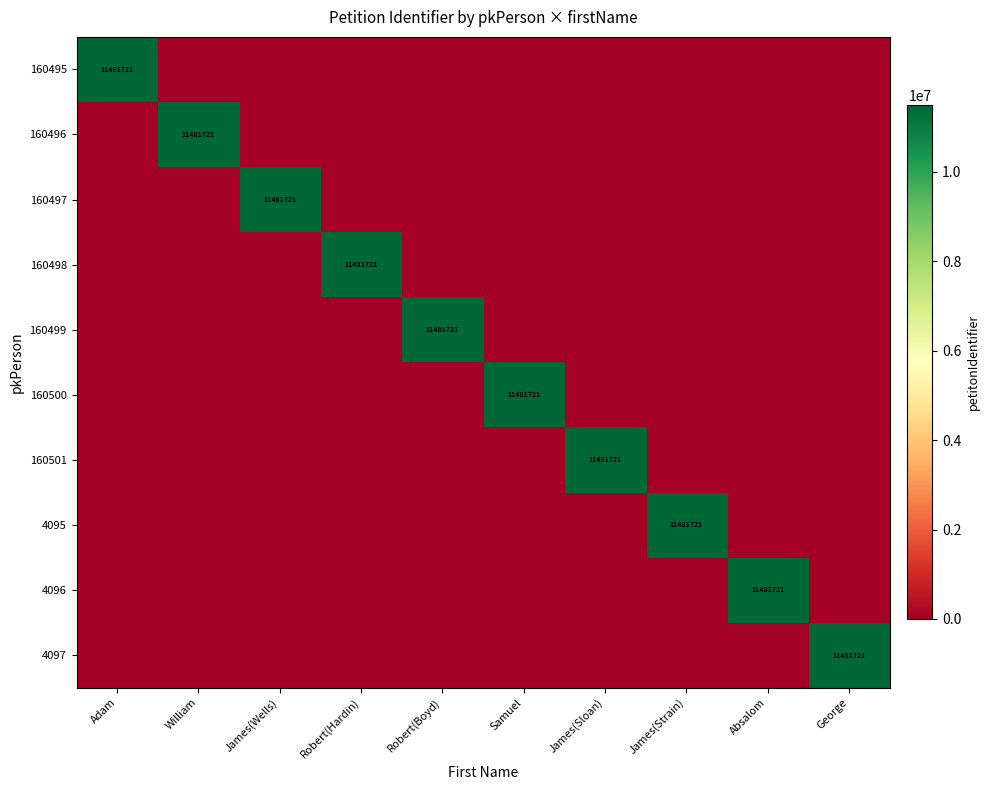

The 4095 series shows 11481721 at James(Strain). True or false?

True